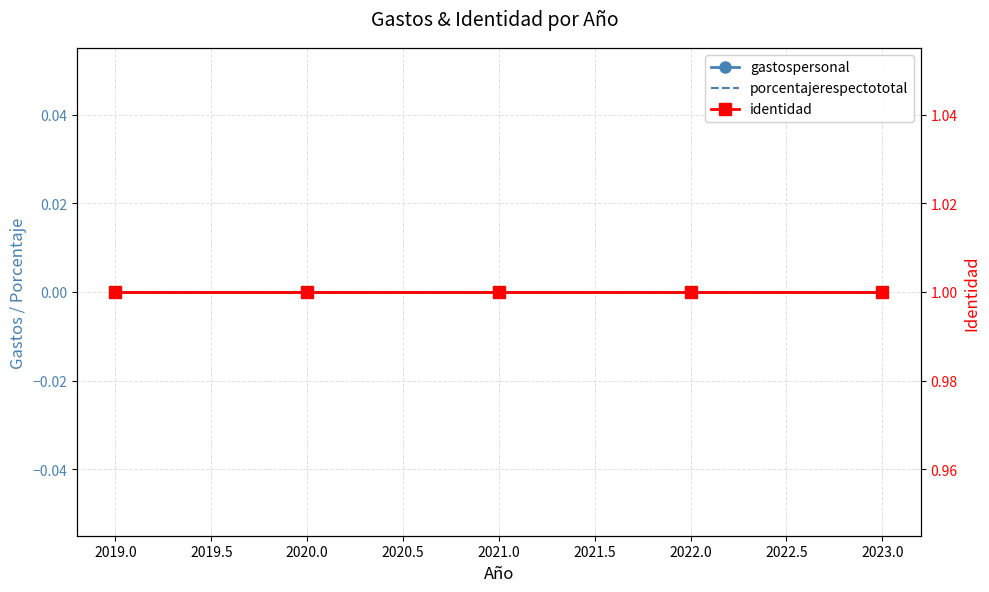

Reading left to right, extract all data points from this chart.

gastospersonal: 0	0	0	0	0
porcentajerespectototal: 0	0	0	0	0
identidad: 1	1	1	1	1